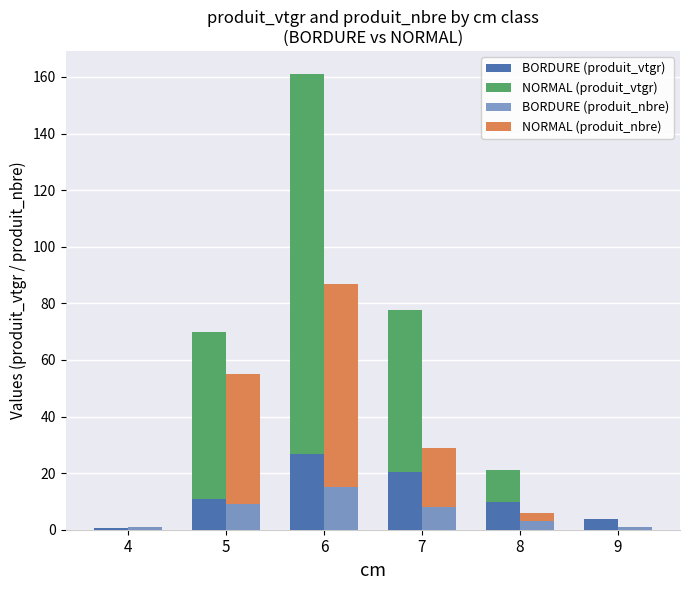

What value does the BORDURE (produit_vtgr) series have at 7?

20.6